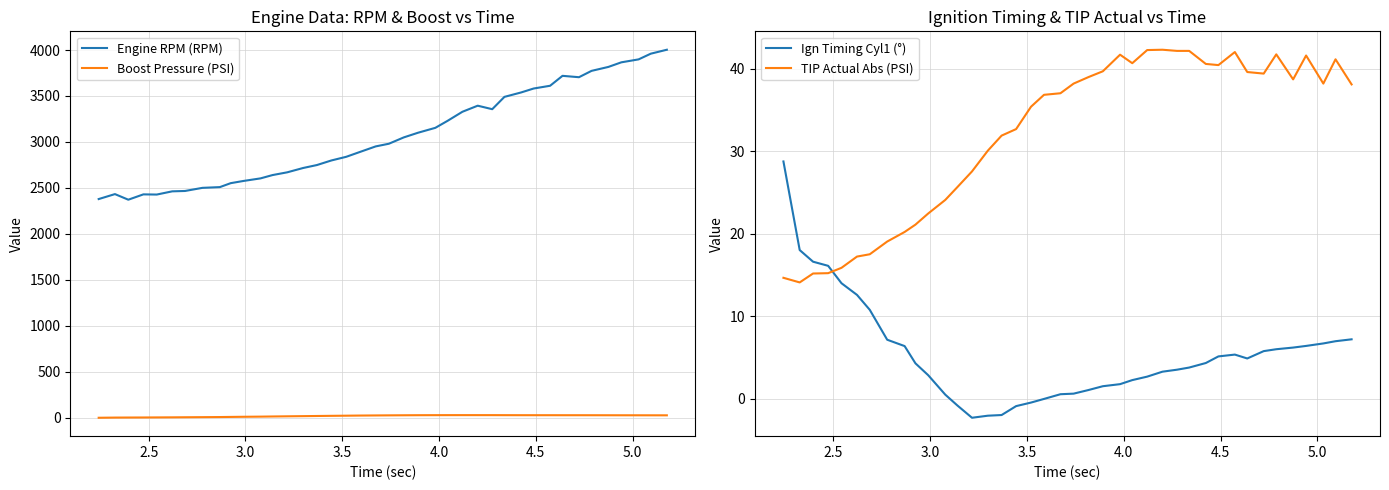

True or false: Boost Pressure (PSI) and Engine RPM (RPM) cross at least once.

False